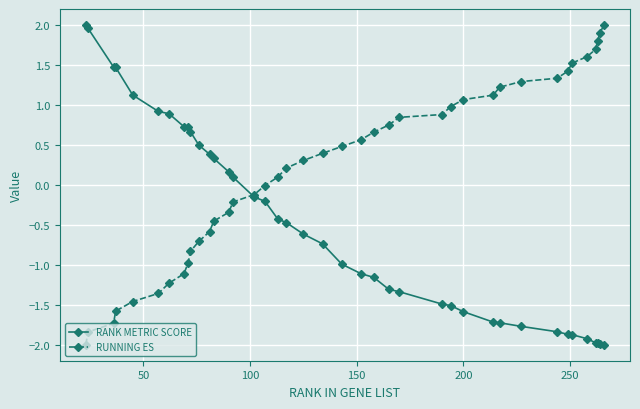

What is the value of the RANK METRIC SCORE point at the 37th from the left?

-2.0